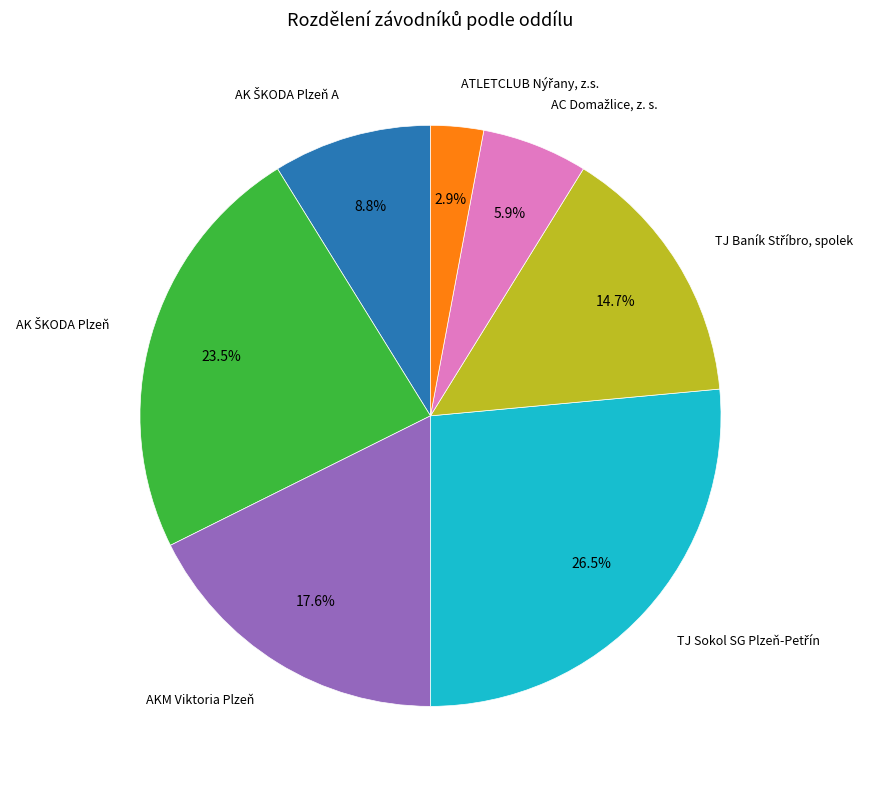

How many segments does this pie chart have?

7